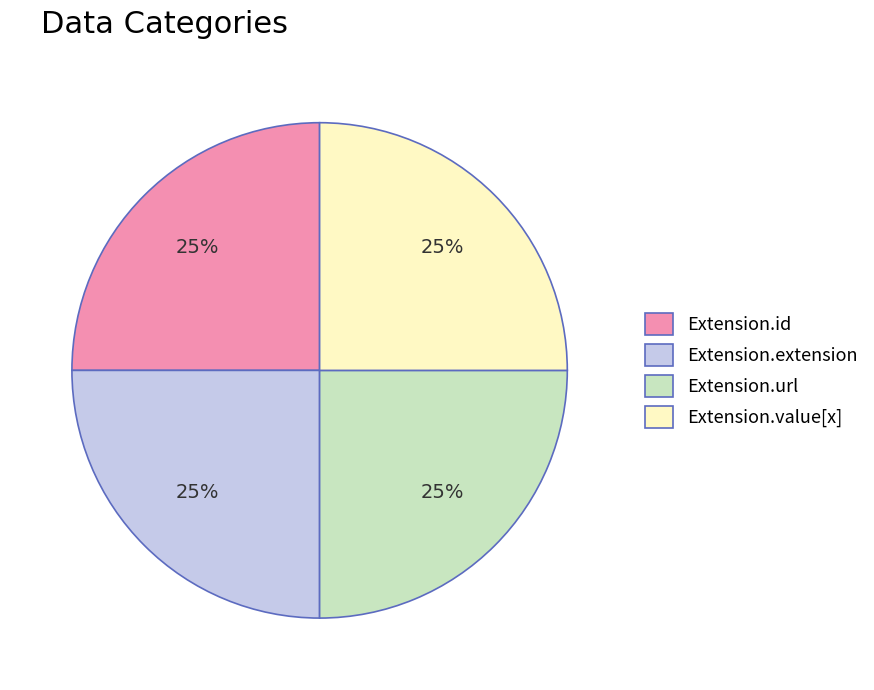

Is Extension.url the majority of the pie?

No